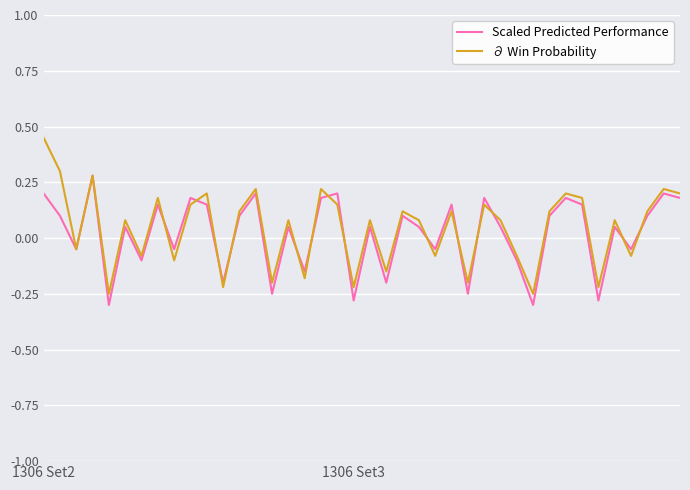

What is the lowest value of the Scaled Predicted Performance series?

-0.3